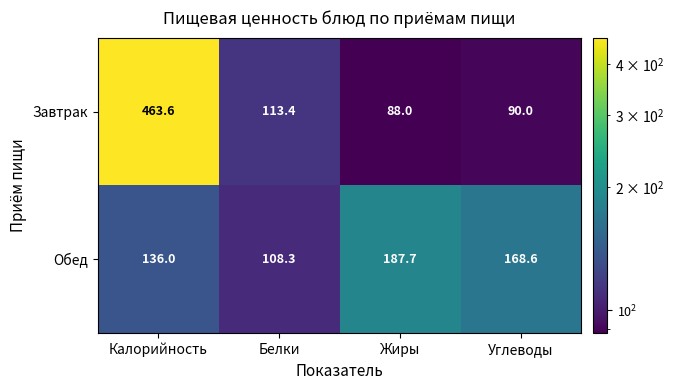

What is the sum of all Завтрак values?

755.0